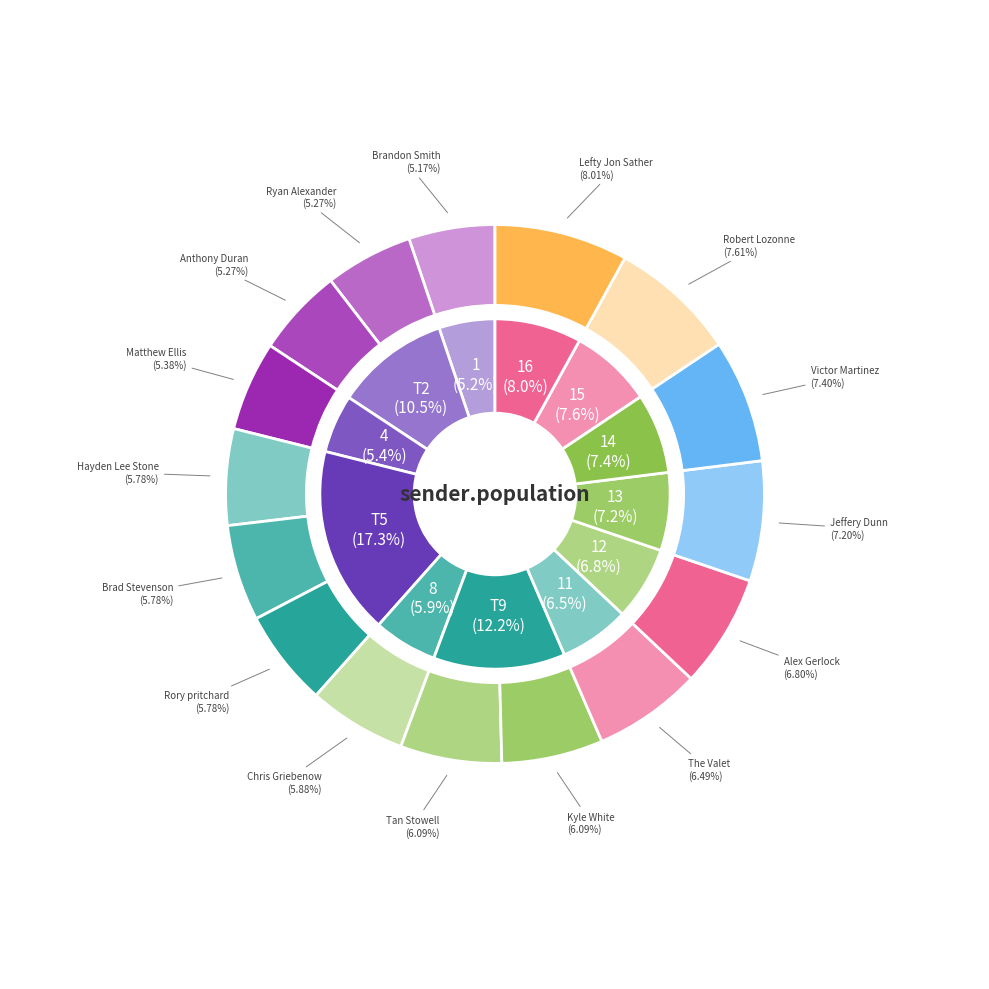

To the nearest percent, what is the difference between the largest and smallest slice percentages?

3%